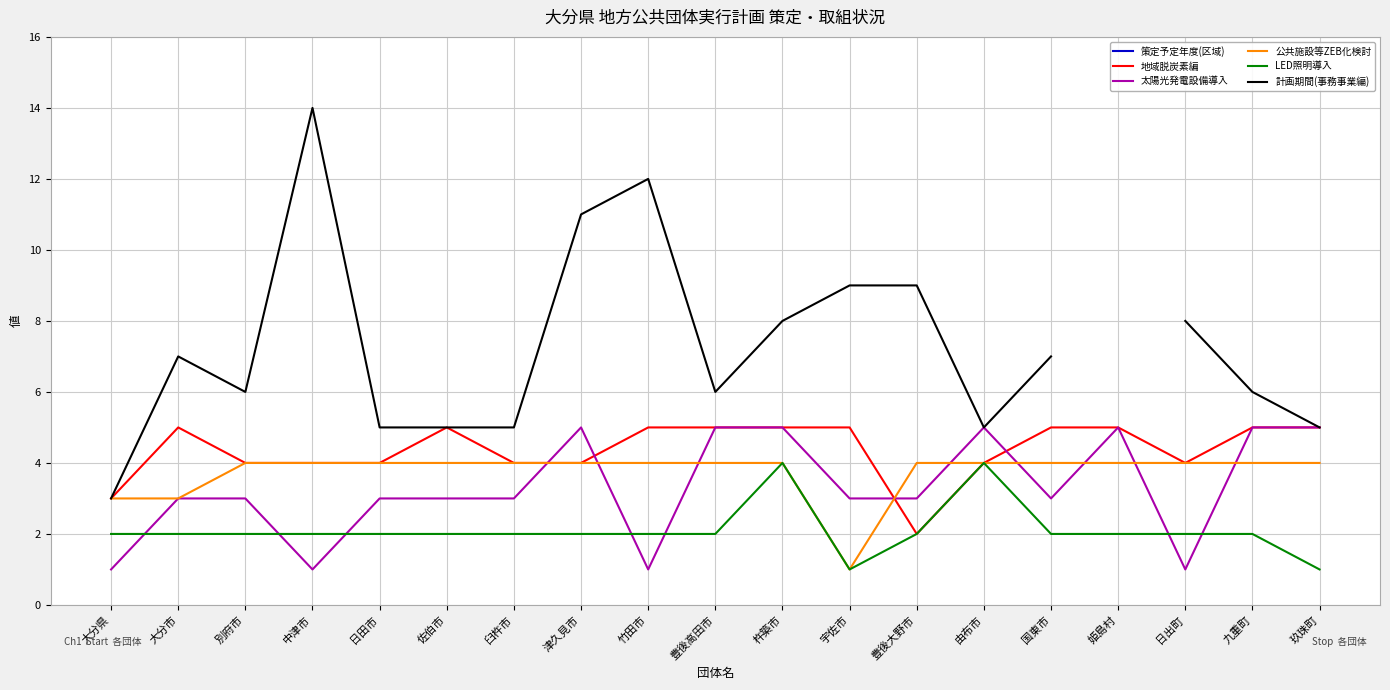

What are all the series names shown in the legend?

策定予定年度(区域), 地域脱炭素編, 太陽光発電設備導入, 公共施設等ZEB化検討, LED照明導入, 計画期間(事務事業編)